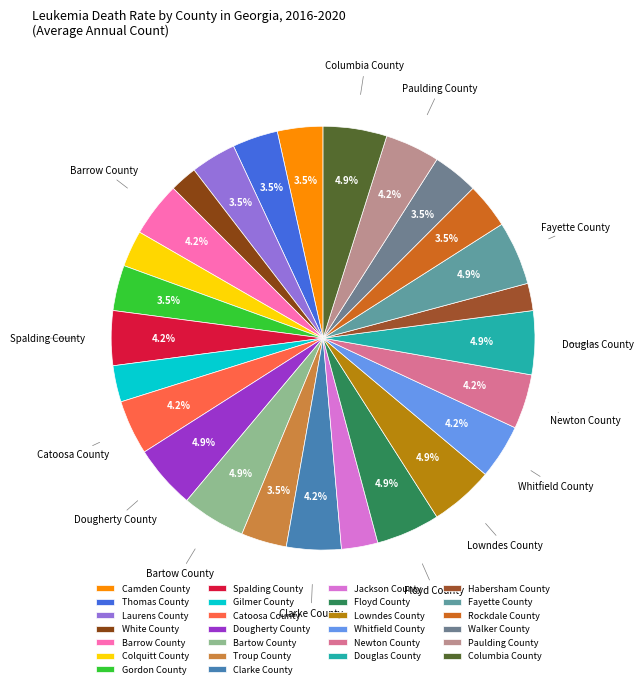

What is the smallest slice in the pie chart?

White County